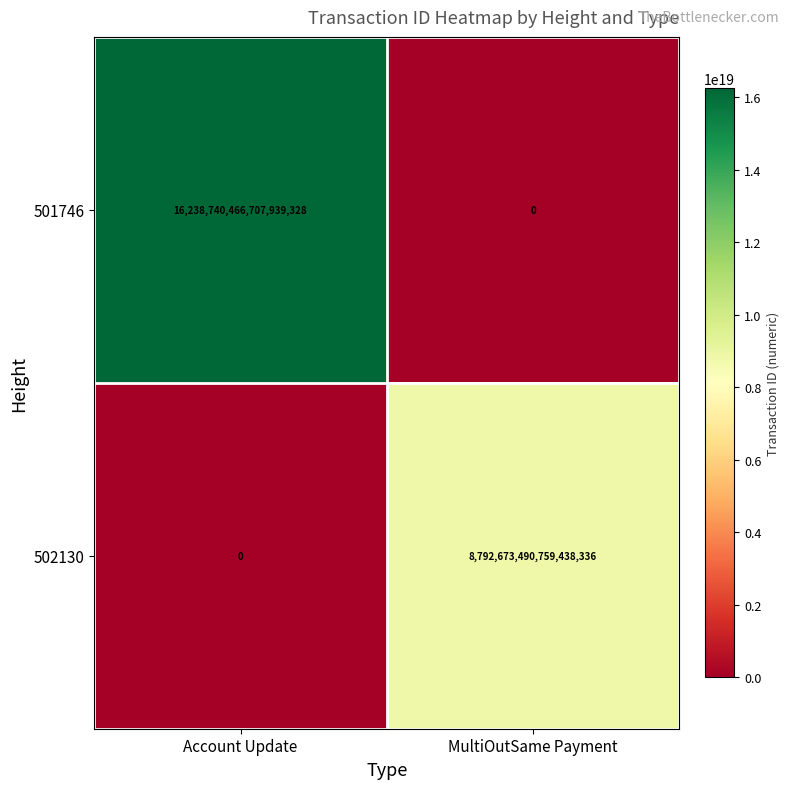

How many categories are shown in the chart?

2